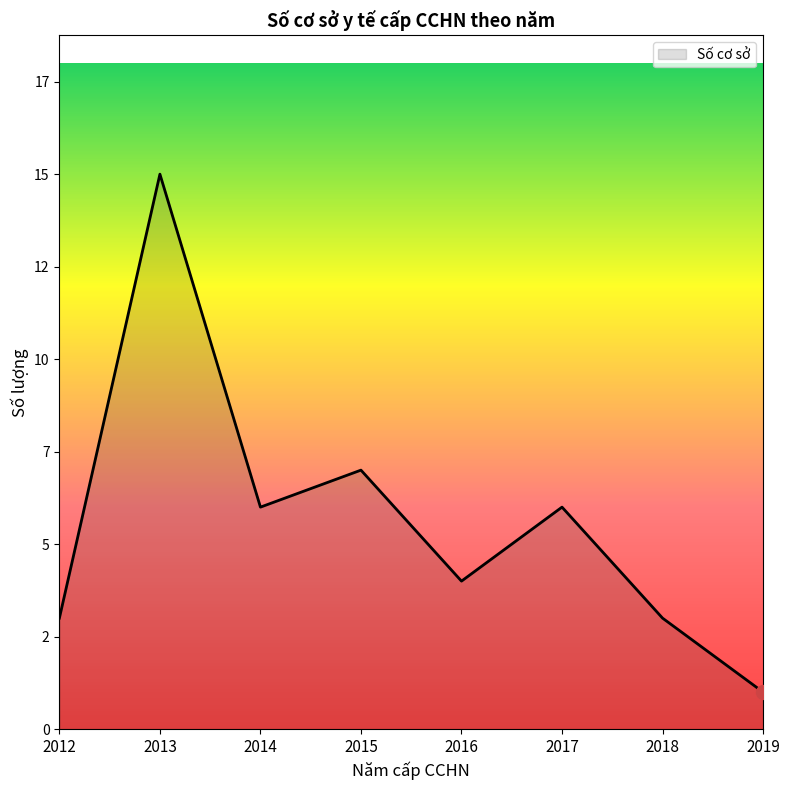

Does the chart display data point markers on the line(s)?

No